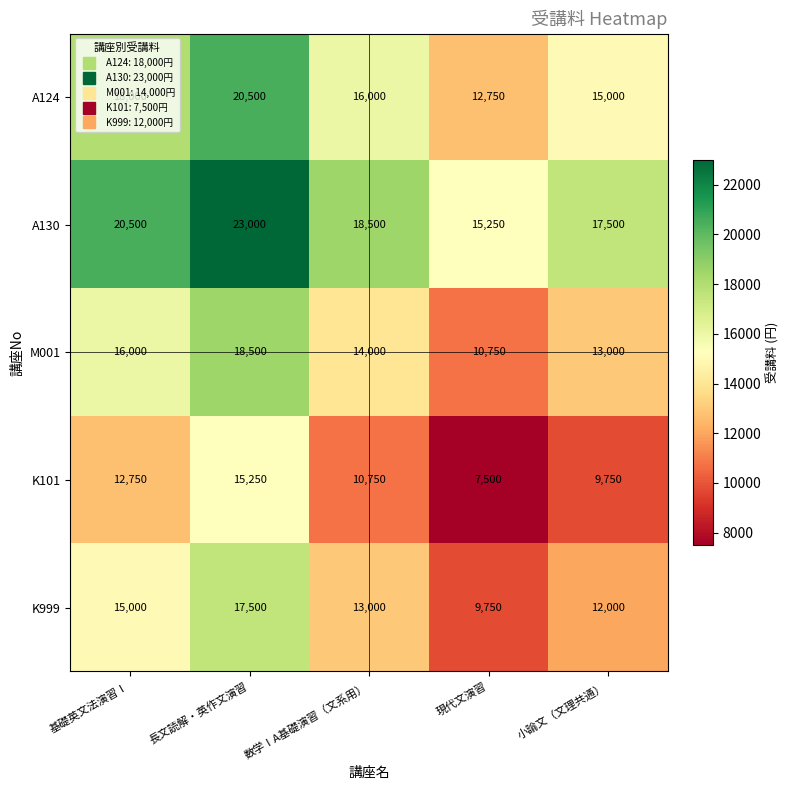

How many A130 values are between 17500 and 20500?

3